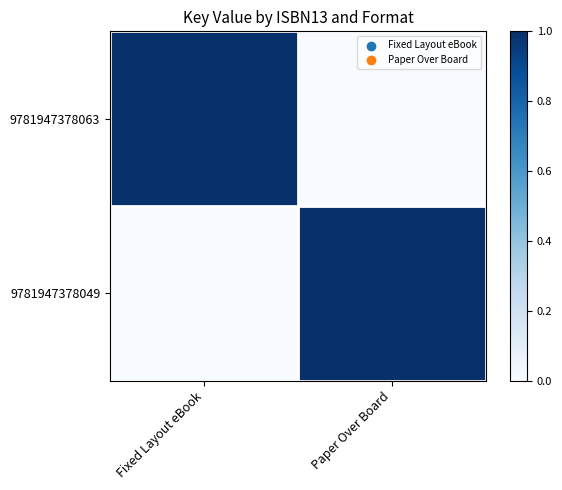

Reading left to right, extract all data points from this chart.

9781947378063: Fixed Layout eBook=1	Paper Over Board=0
9781947378049: Fixed Layout eBook=0	Paper Over Board=1